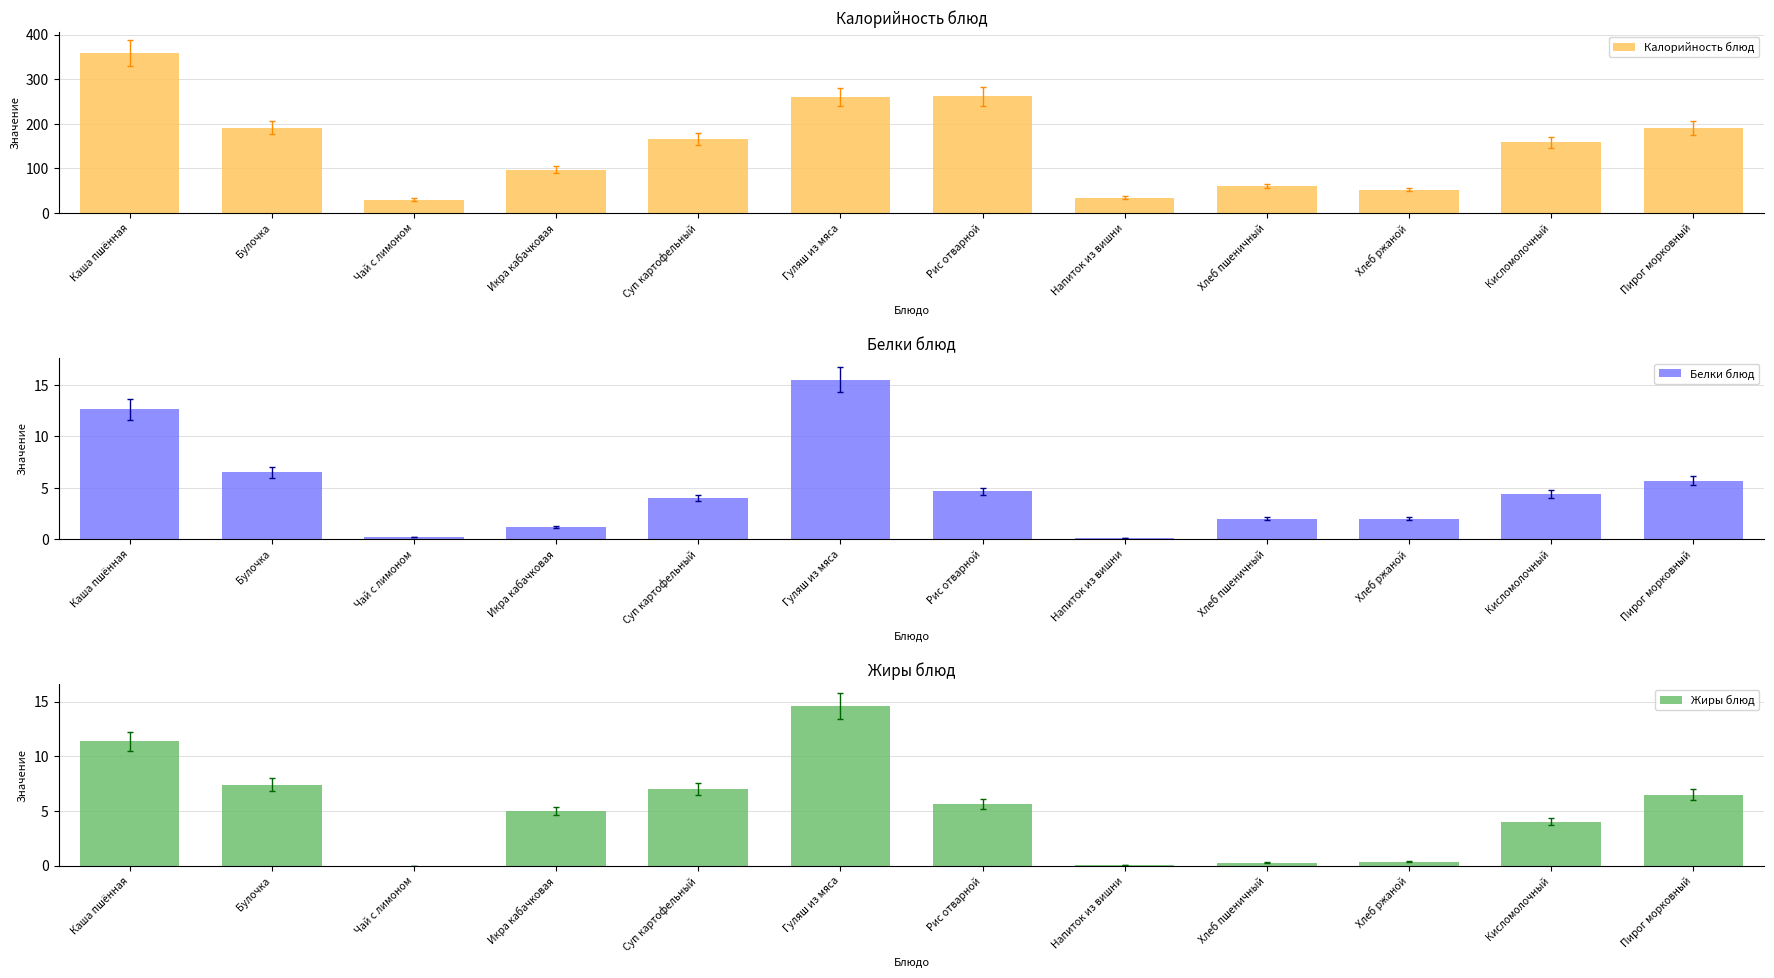

Is it true that Калорийность блюд equals 79.2 at Хлеб ржаной?

False